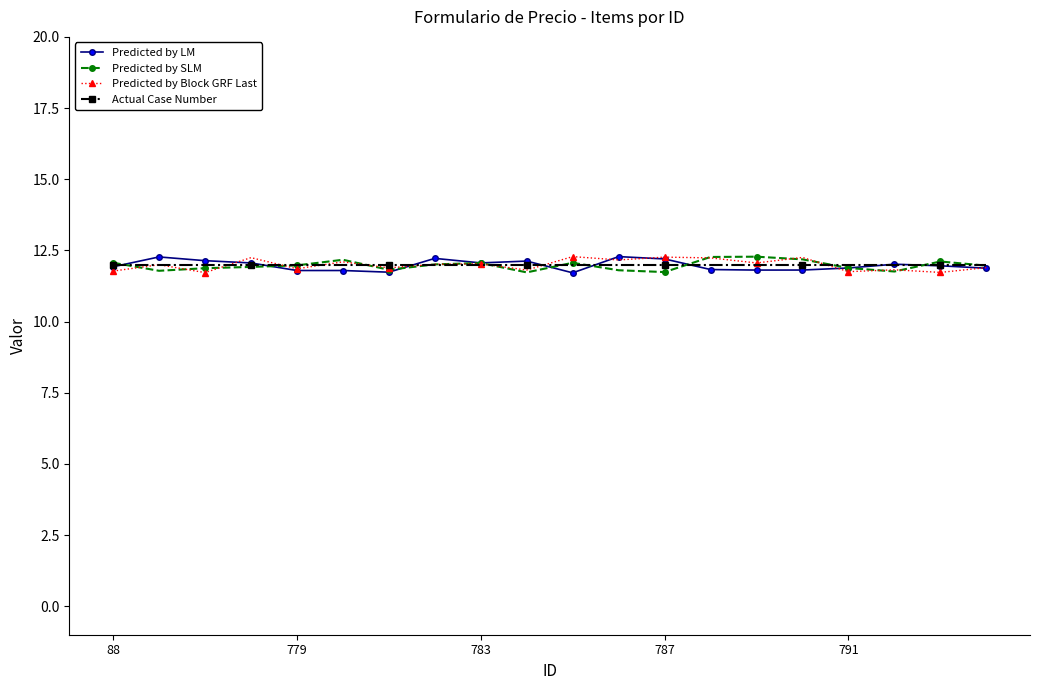

At how many categories does at least one series exceed 11?

20